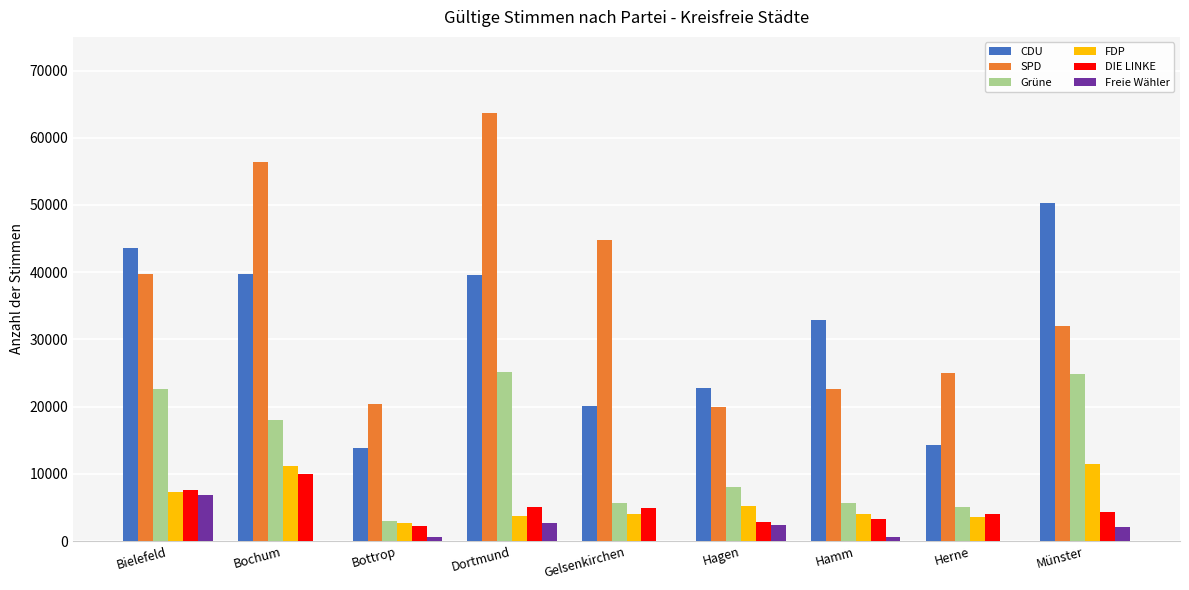

Is the value of SPD at Herne greater than the value of Grüne at Herne?

Yes